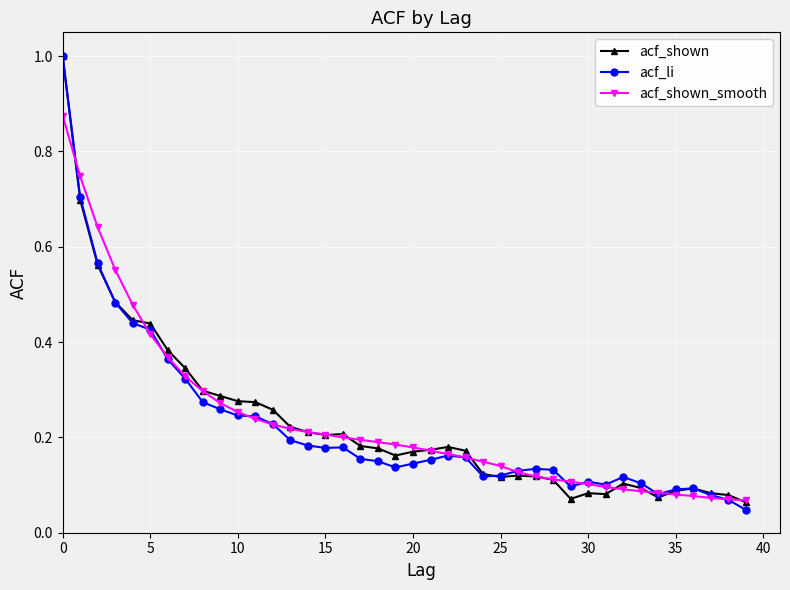

What is the maximum value shown in the chart?

1.0